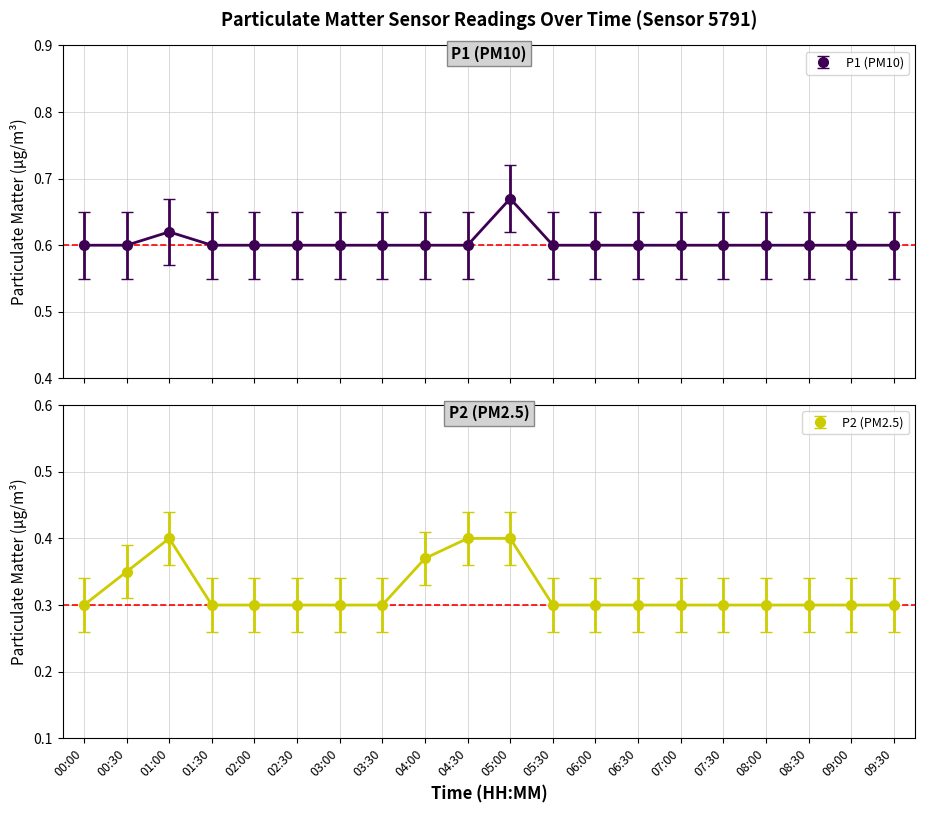

Count the P1 (PM10) values in the range 0 to 1.

20